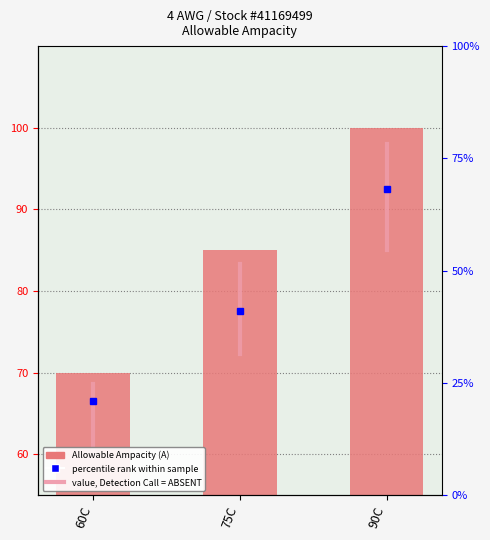

What is the change in value from 75C to 90C?

+15